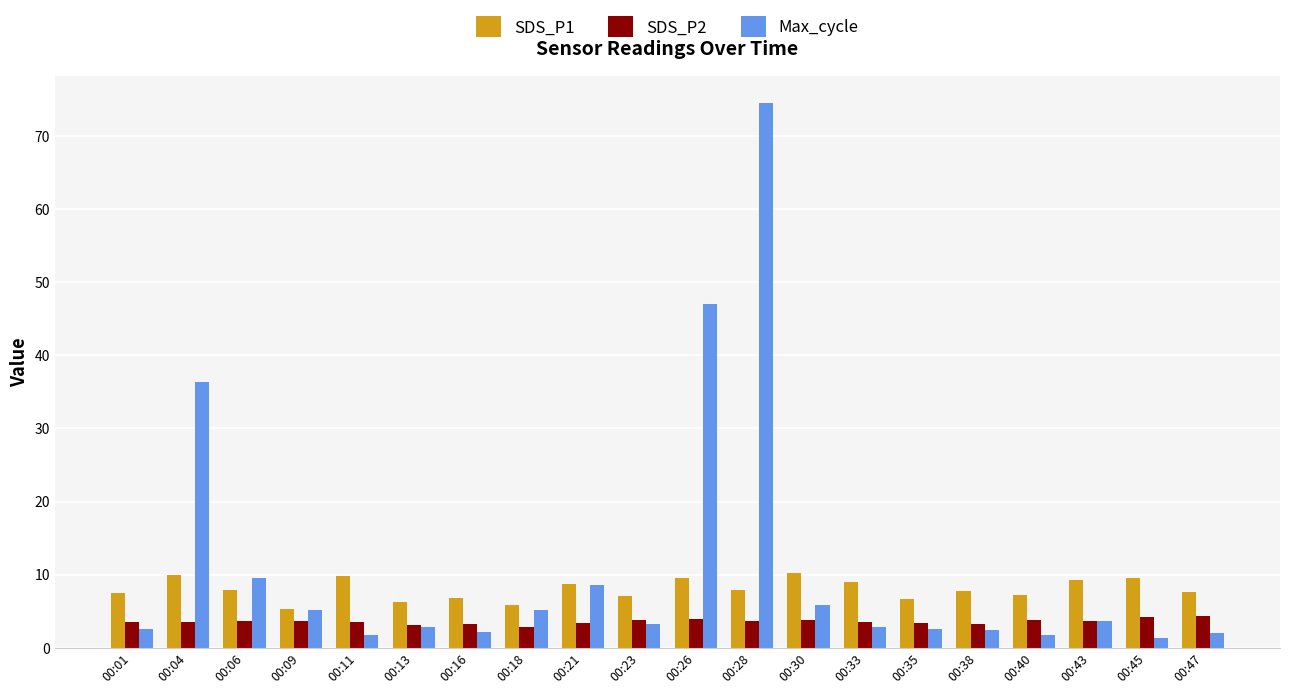

List the series in order of their peak value, lowest first.

SDS_P2, SDS_P1, Max_cycle